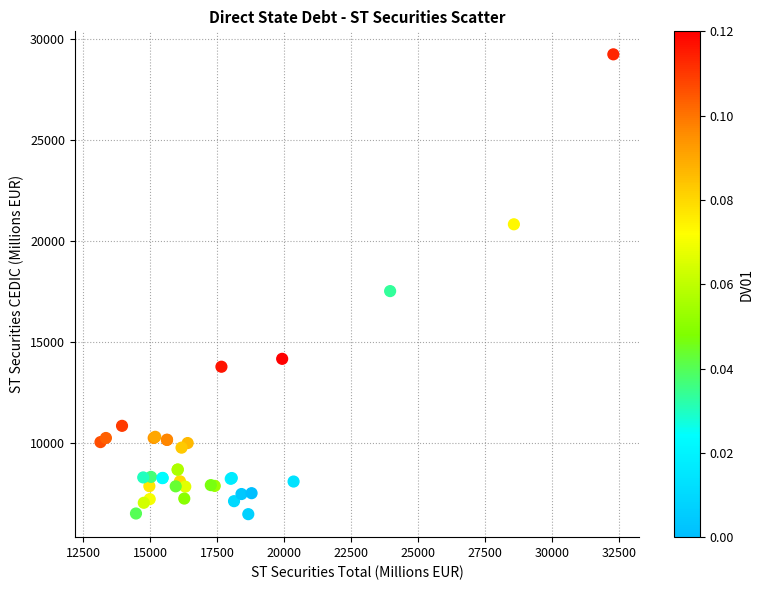

What Y value in the scatter plot is closest to 17862?

17523.2